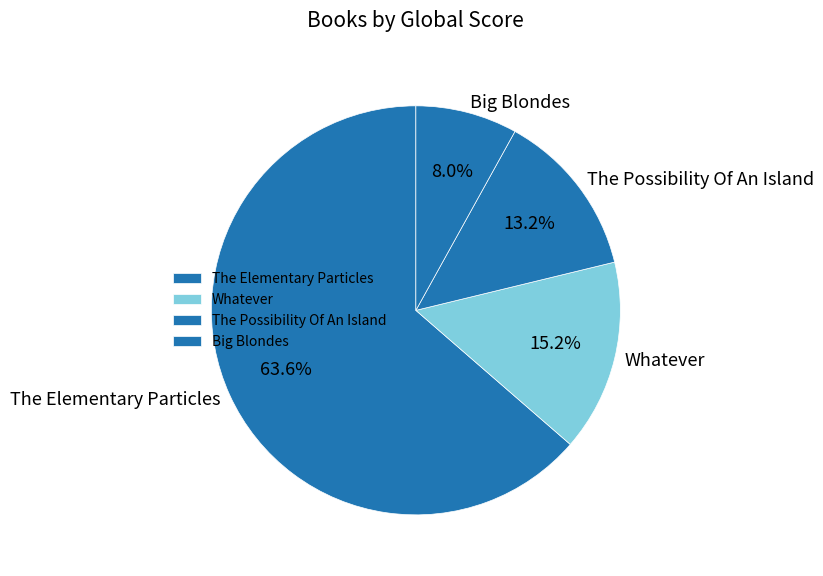

The The Elementary Particles slice represents 64% of the pie. True or false?

True